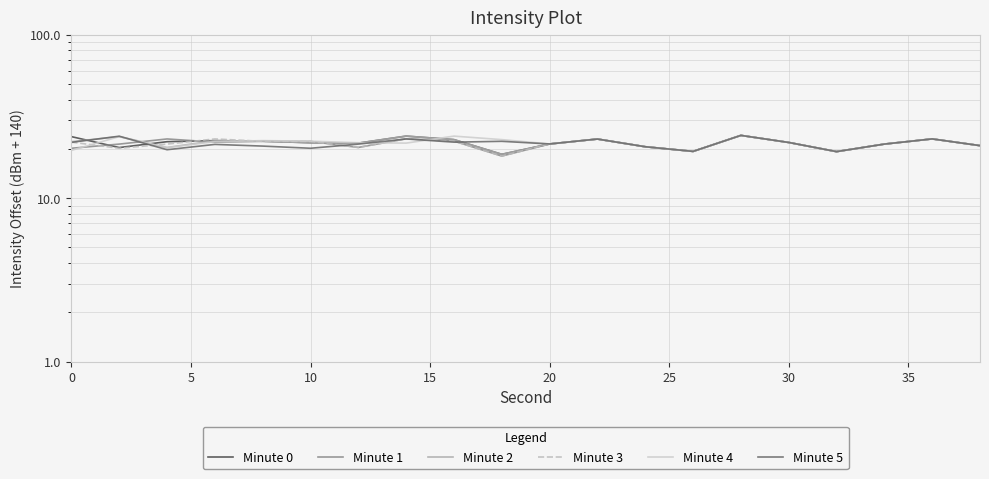

What is the difference between the maximum and minimum values in the Minute 4 series?

4.9